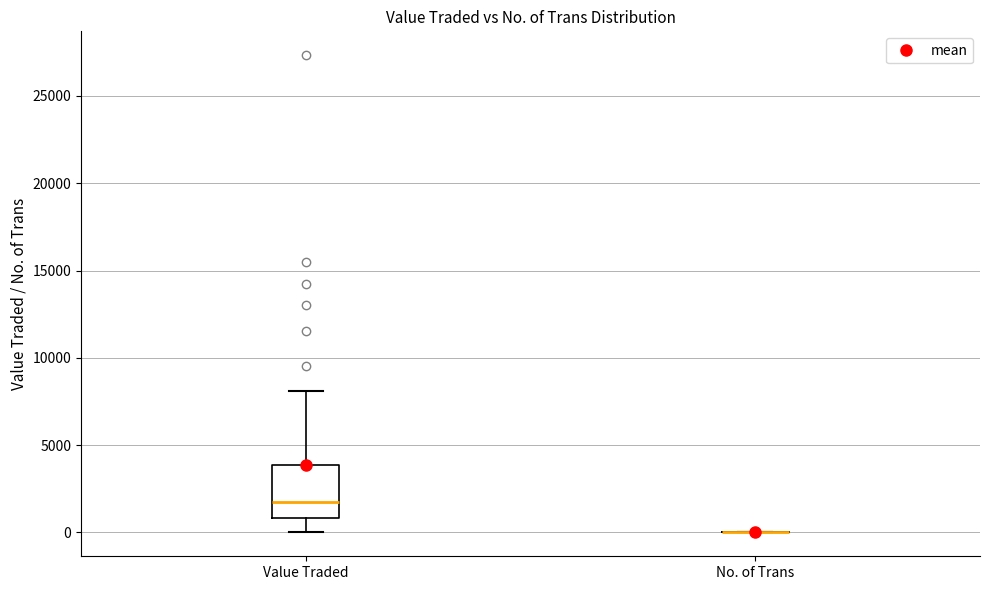

Reading left to right, read every box against the y-axis: the position of its median line, the range the box covers, and the ends of its whiskers. The values are not printed on the chart, so give them approximately, as read against the axis.

Value Traded: median 1500, box 1000 to 4000, whiskers 0 to 8000
No. of Trans: box collapsed to a line at 0, whiskers 0 to 0